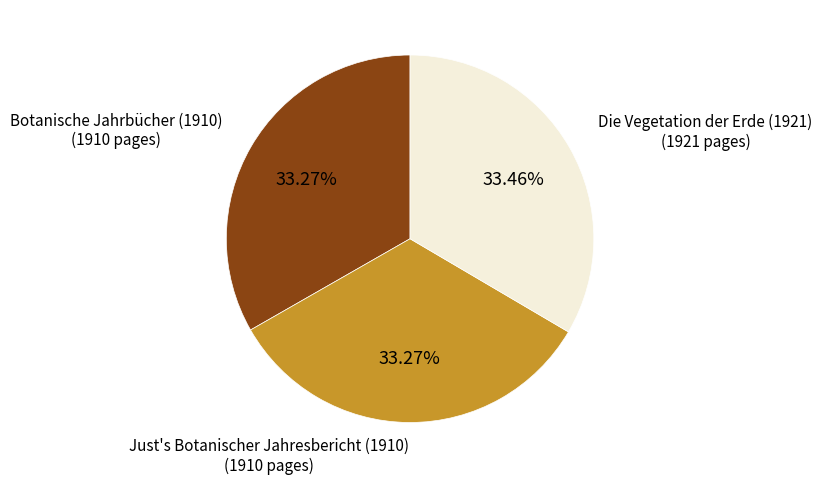

Do Botanische Jahrbücher (1910) and Just's Botanischer Jahresbericht (1910) together represent more than half of the pie?

Yes